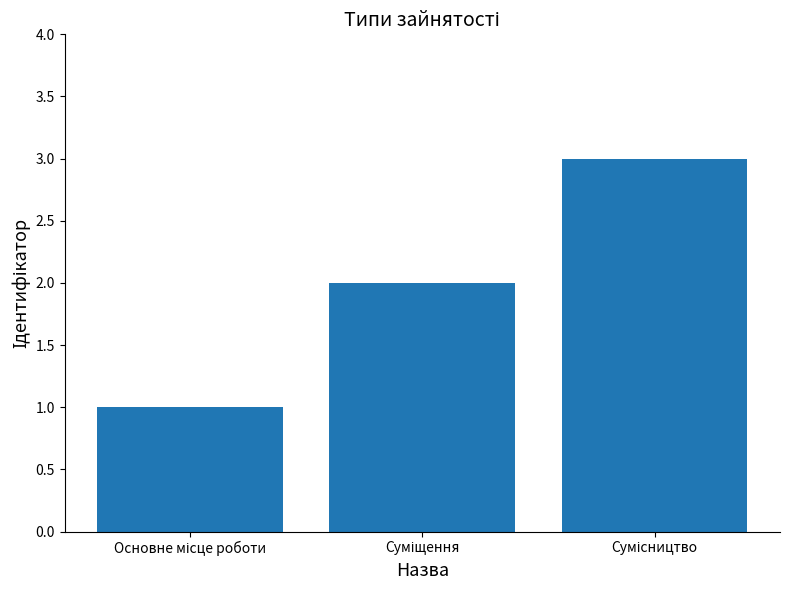

How many data points are less than 2?

1